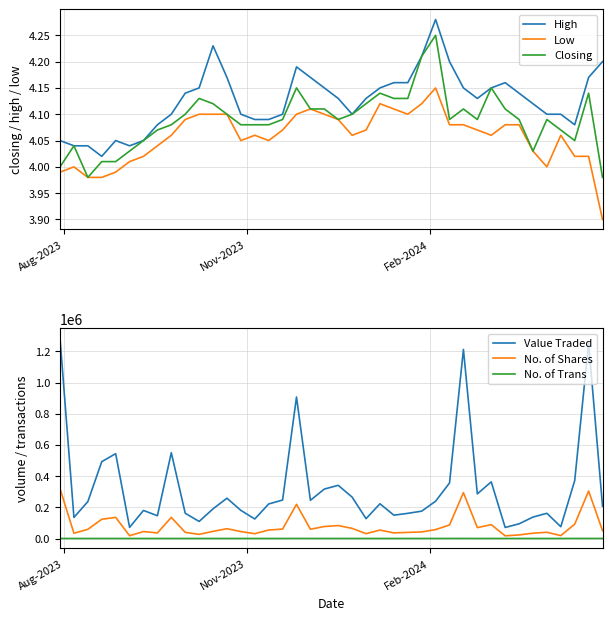

True or false: No. of Trans and Value Traded cross at least once.

False